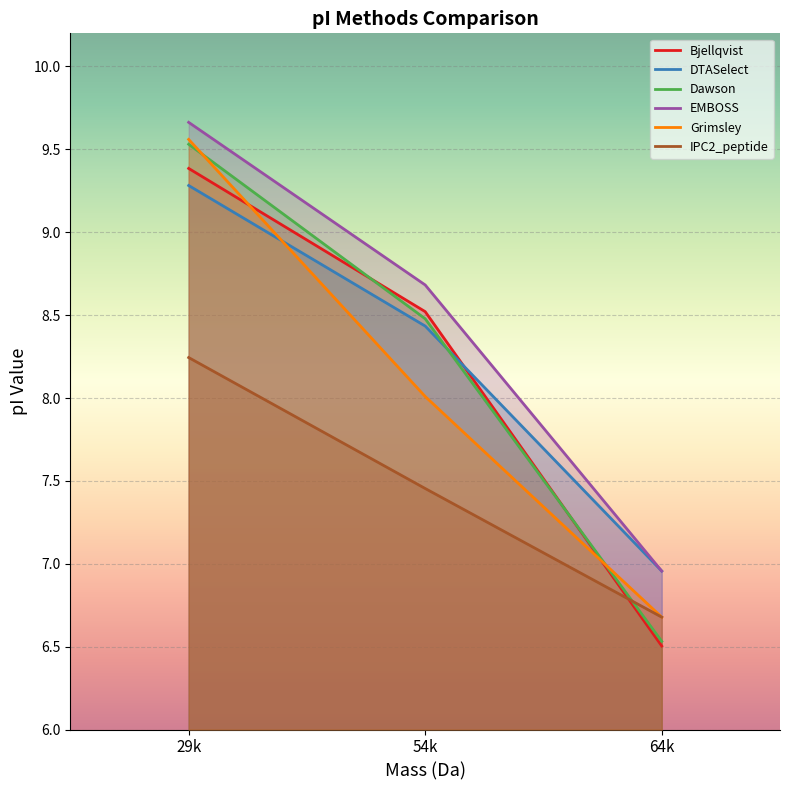

Which series has the largest range (max minus min)?

Dawson